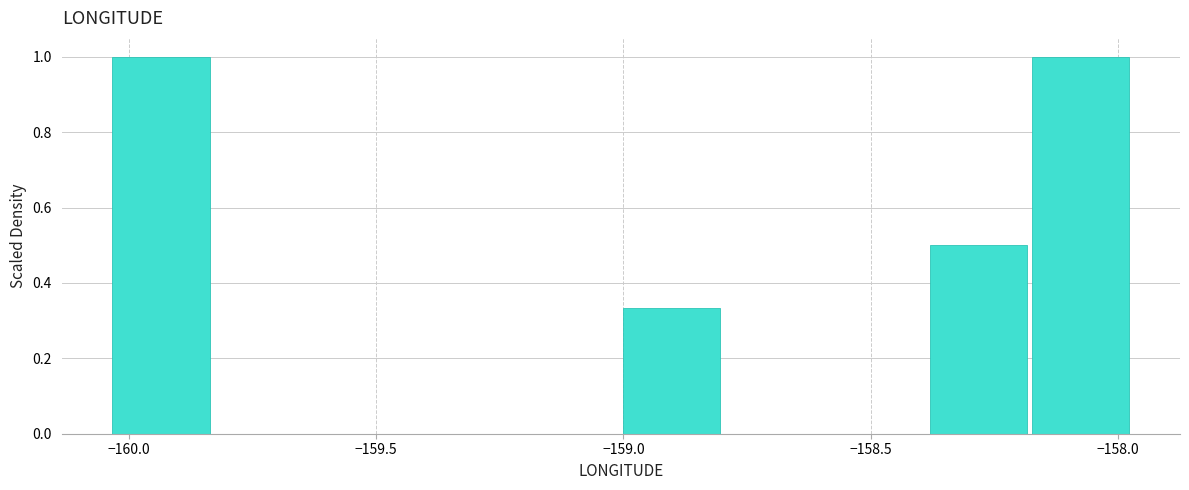

Reading left to right, transcribe this chart: for each bar, give the range it covers on the x-axis and its height. Neither the bar edges nor the heights are printed on the chart, so give them approximately, as read against the axes.

-160.05 to -159.85: 1.00
-159.85 to -159.60: 0
-159.60 to -159.40: 0
-159.40 to -159.20: 0
-159.20 to -159.00: 0
-159.00 to -158.80: 0.34
-158.80 to -158.60: 0
-158.60 to -158.40: 0
-158.40 to -158.15: 0.50
-158.15 to -157.95: 1.00